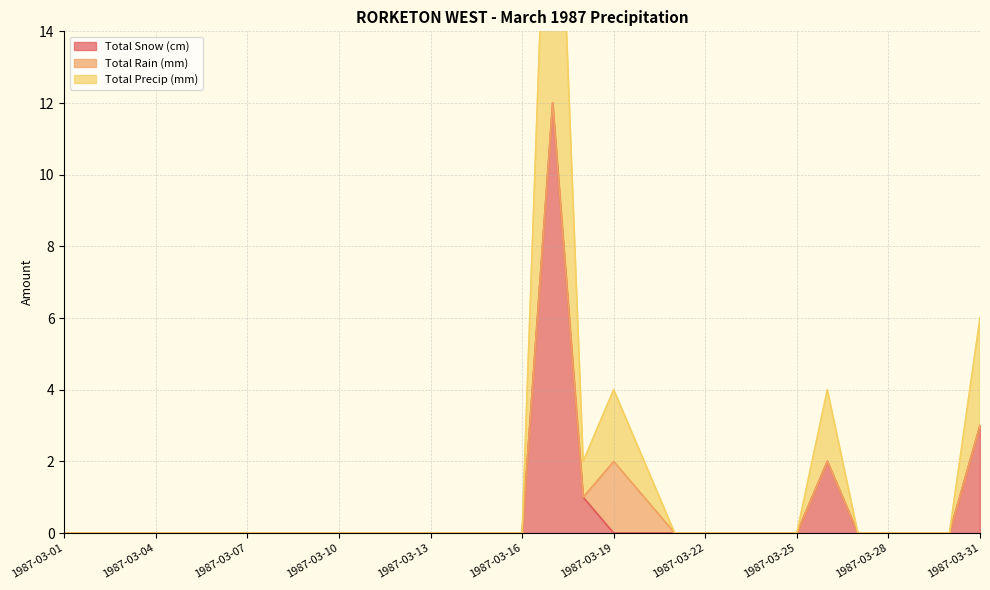

At which label is Total Snow (cm) closest to 6?

1987-03-31